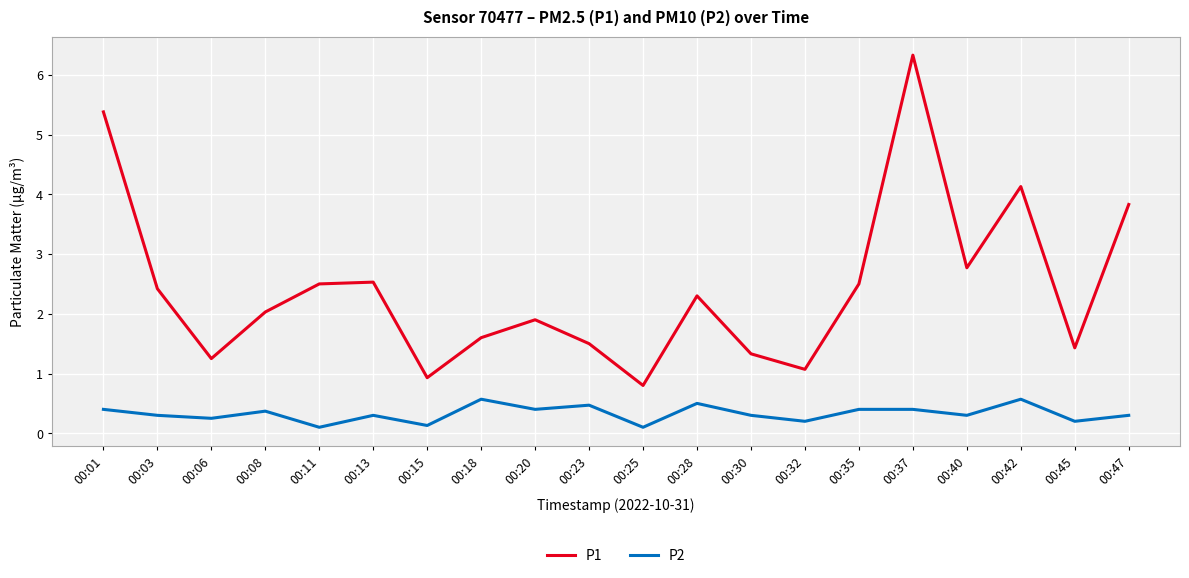

Which category has the lowest value in the P1 series?

00:25